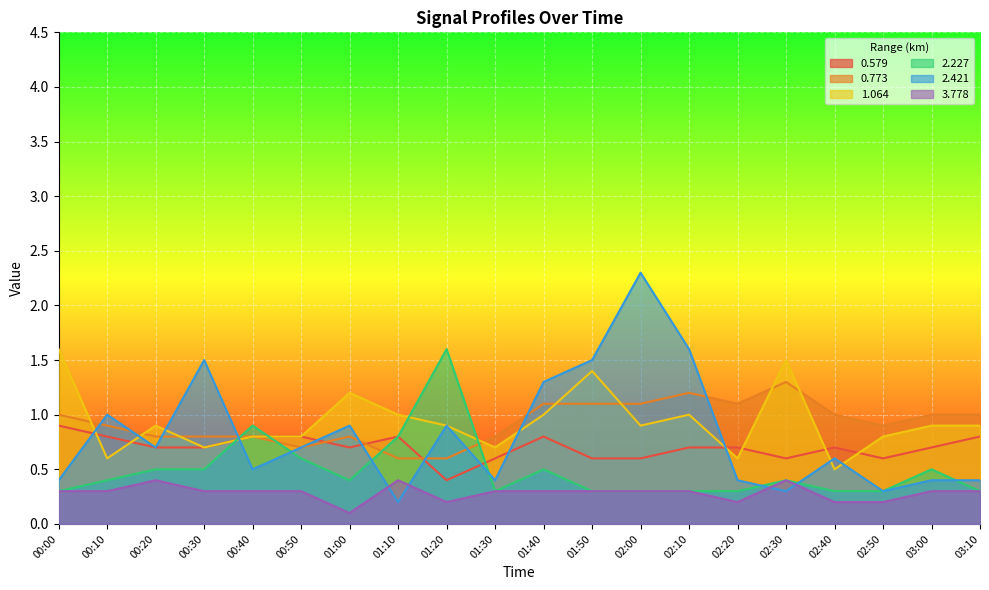

What is the sum of all 0.773 values?

18.6